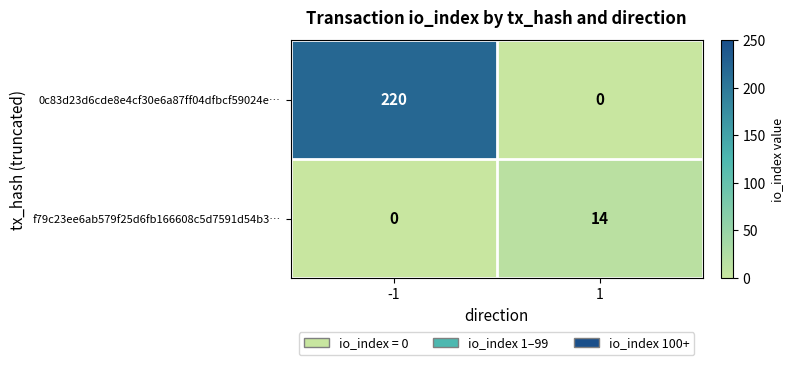

List the series in order of their peak value, highest first.

0c83d23d6cde8e4cf30e6a87ff04dfbcf59024e…, f79c23ee6ab579f25d6fb166608c5d7591d54b3…